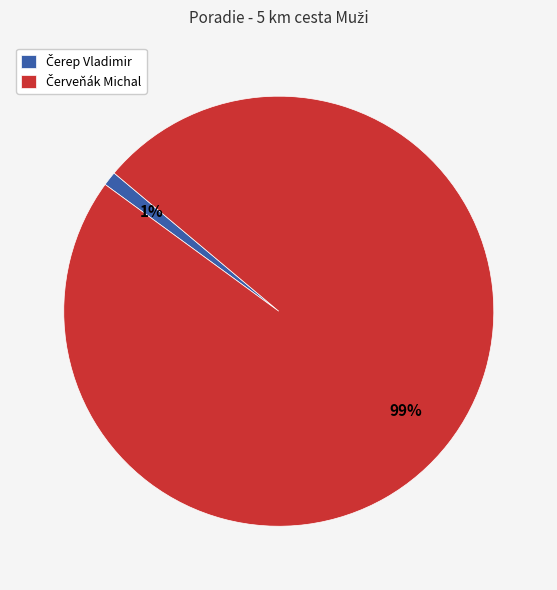

To the nearest percent, what is the average slice percentage?

50%